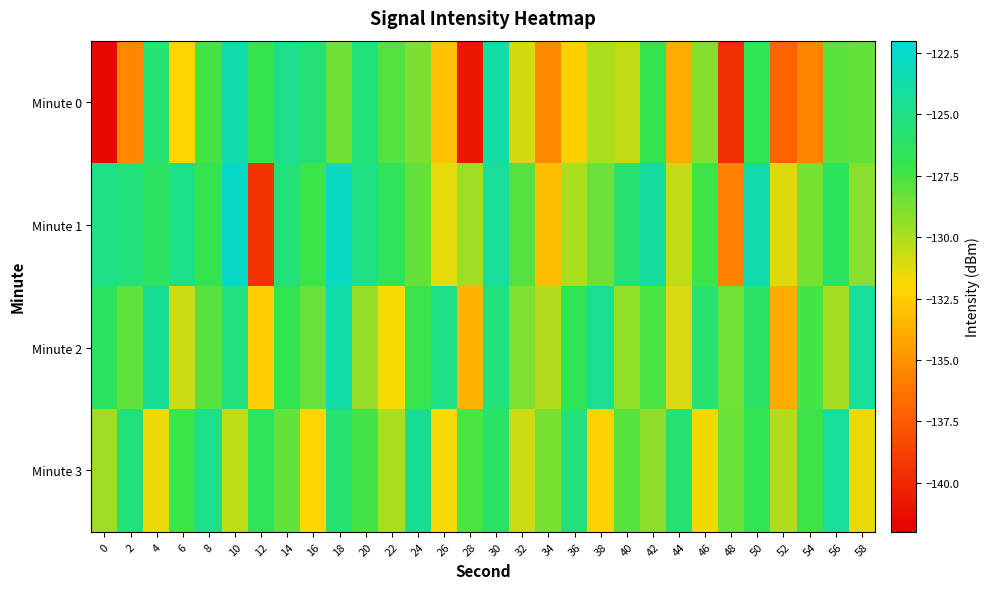

Which series has the largest total across all categories?

Minute 1